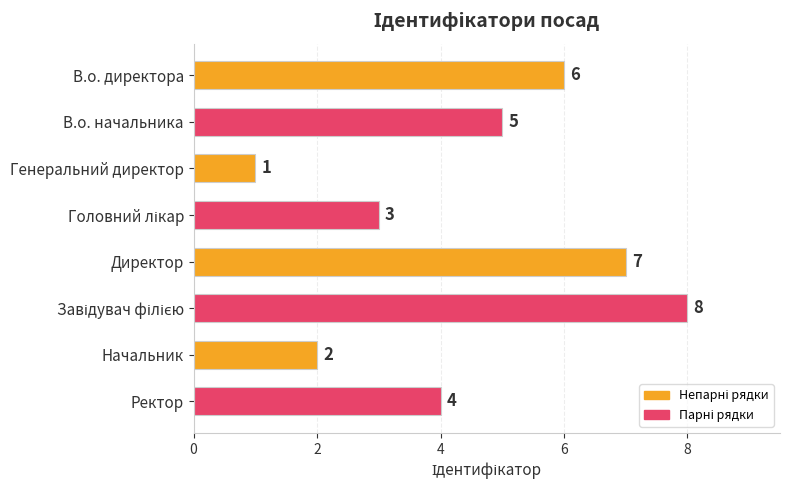

What is the maximum value shown in the chart?

8